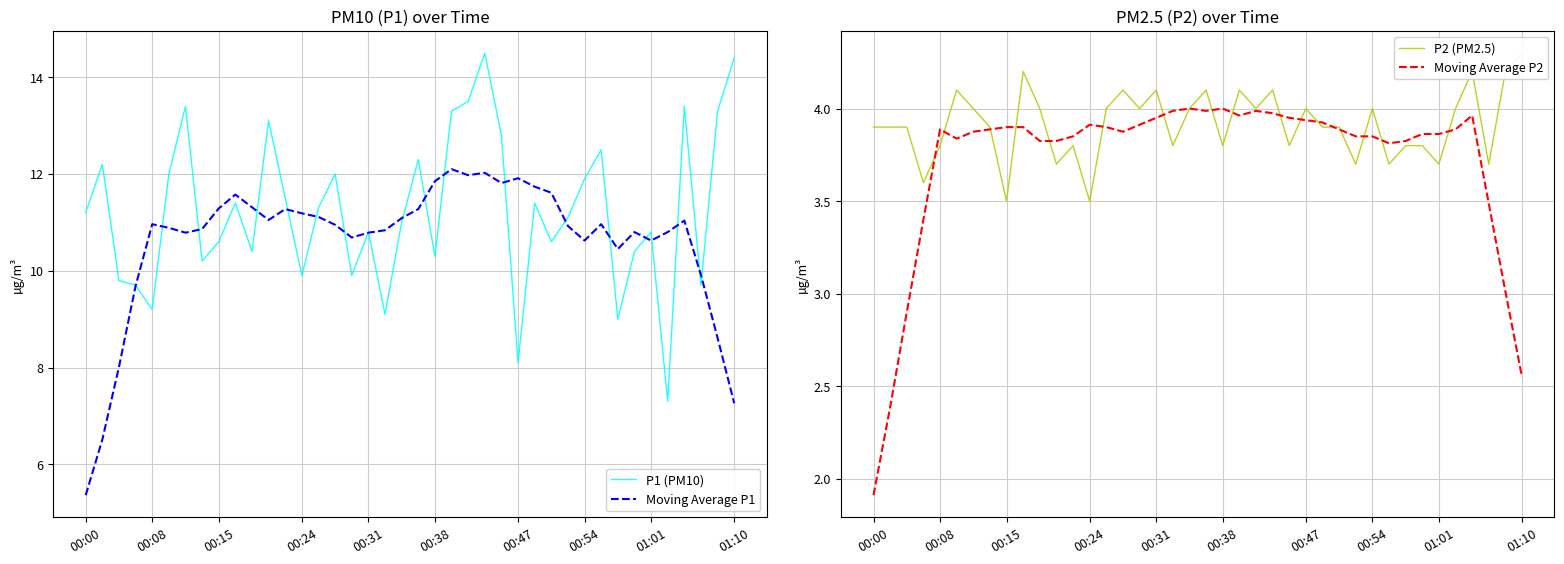

Rank the series by their maximum value, from lowest to highest.

Moving Average P2, P2 (PM2.5), Moving Average P1, P1 (PM10)